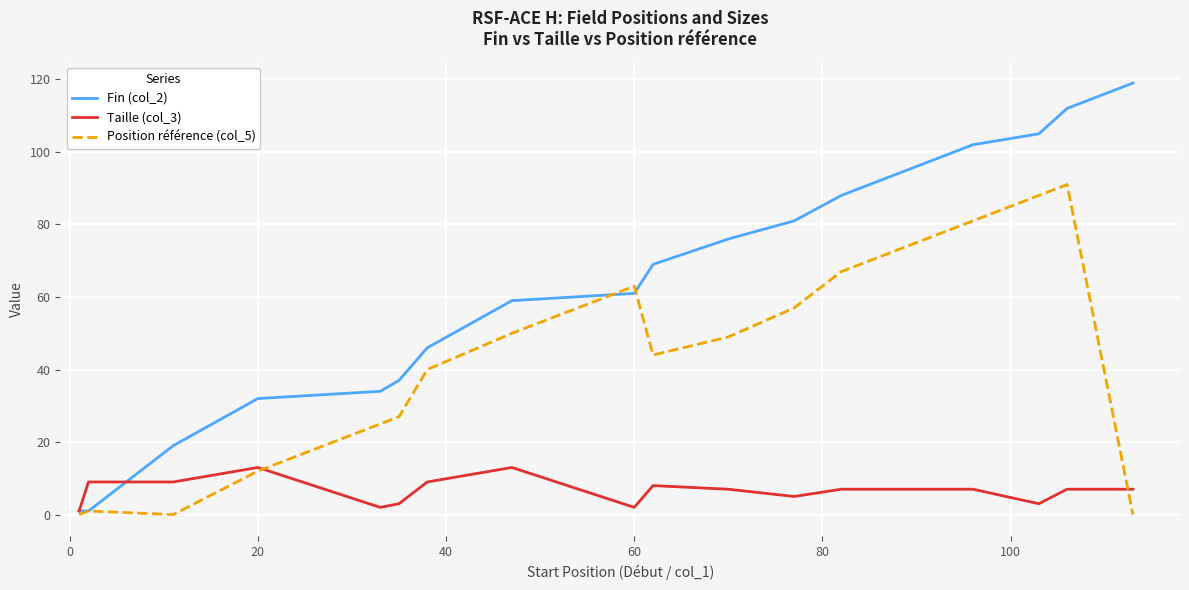

True or false: Taille (col_3) has more than 1 points higher than both neighbors.

True